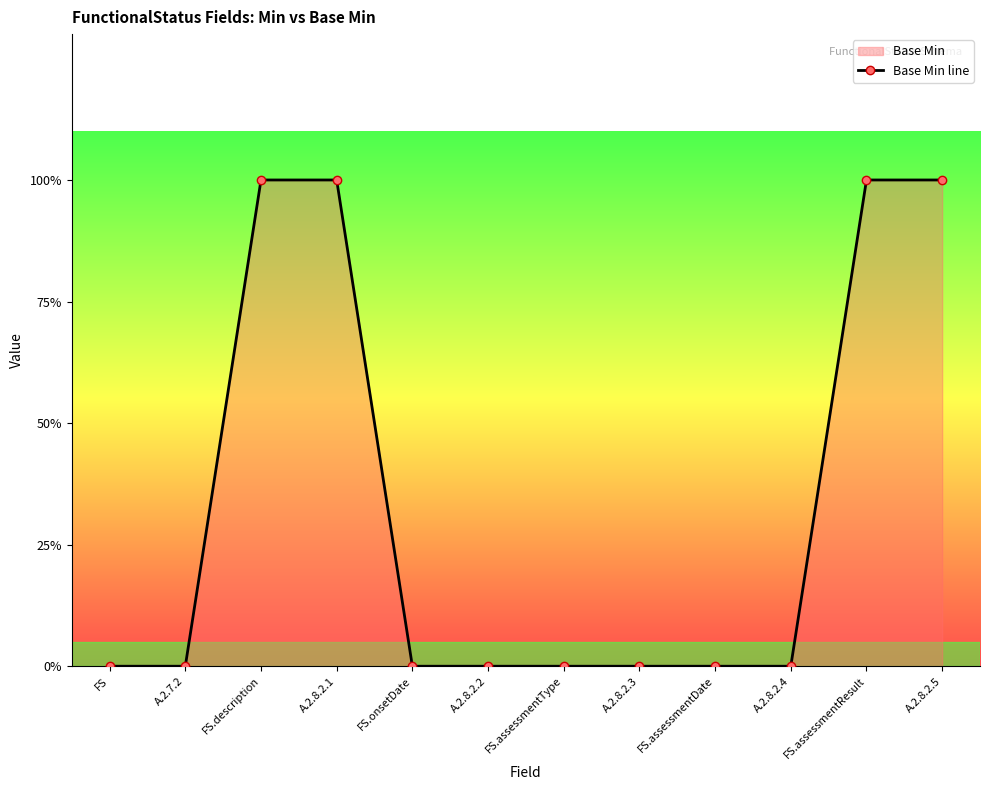

List the labels in order of value, largest first.

FS.description, A.2.8.2.1, FS.assessmentResult, A.2.8.2.5, FS, A.2.7.2, FS.onsetDate, A.2.8.2.2, FS.assessmentType, A.2.8.2.3, FS.assessmentDate, A.2.8.2.4